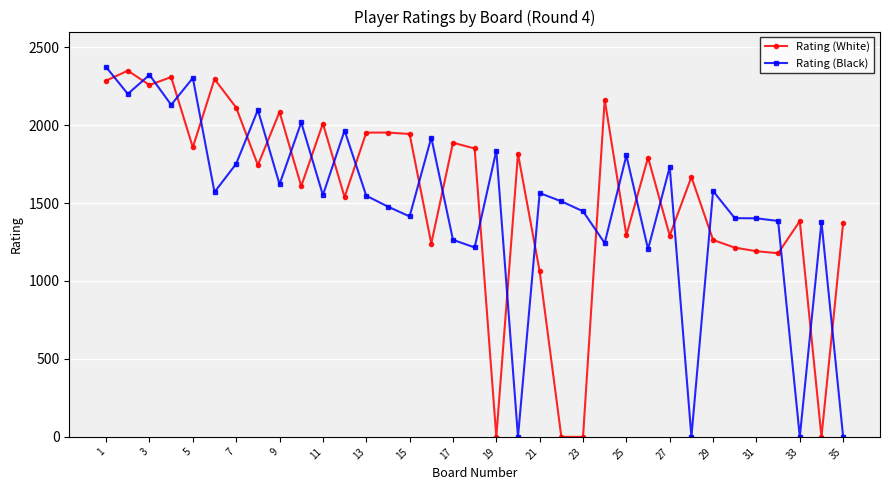

What is the difference between the maximum and minimum values in the Rating (Black) series?

2372